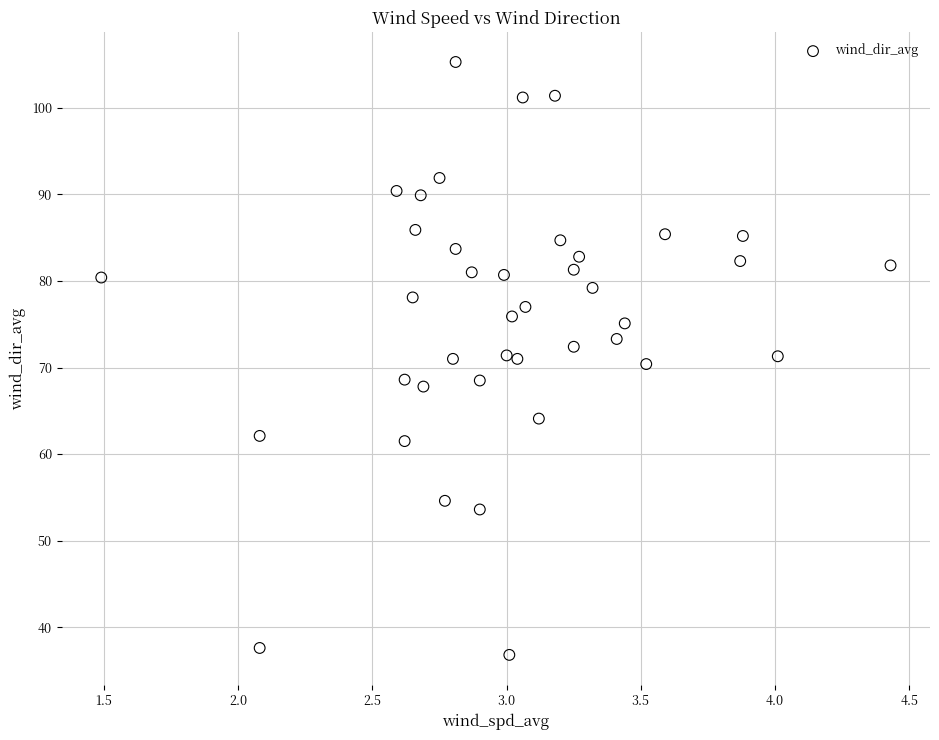

What is the range of X values (max minus min)?

2.9